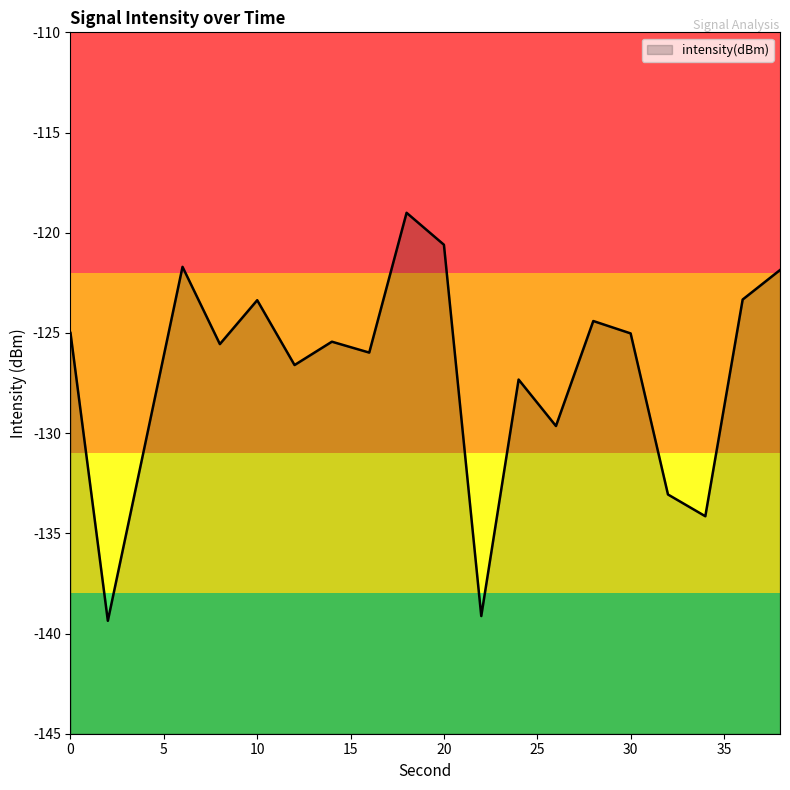

What is the difference between the second highest and second lowest values?

18.5